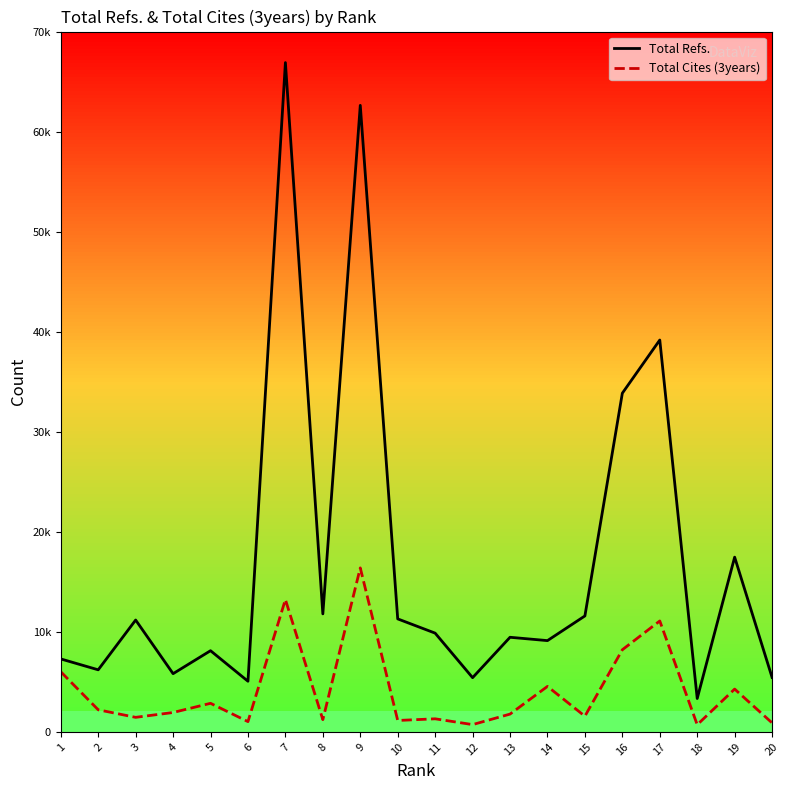

Does the chart have visible grid lines?

No